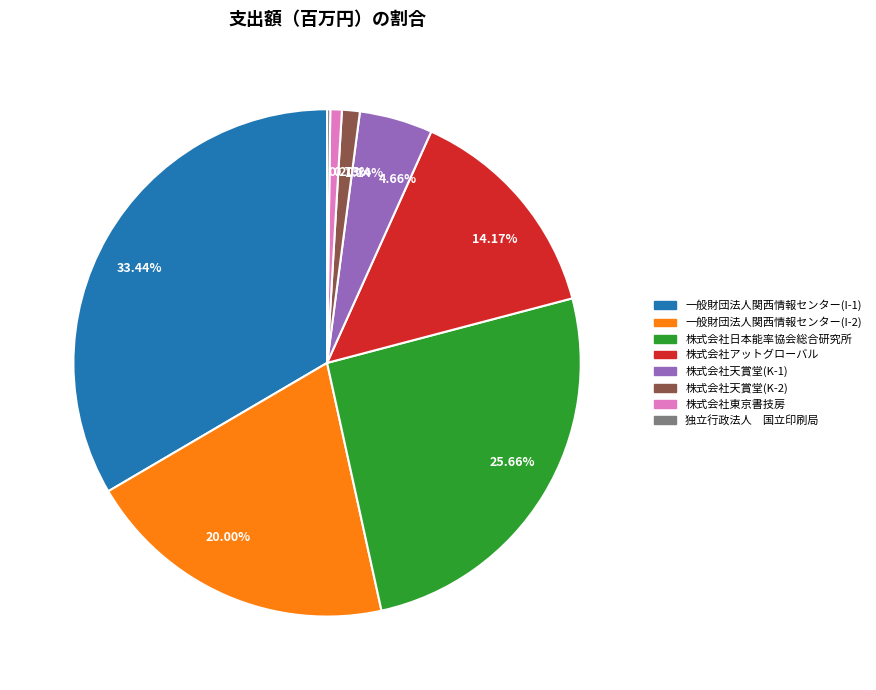

Is 株式会社天賞堂(K-2) the majority of the pie?

No